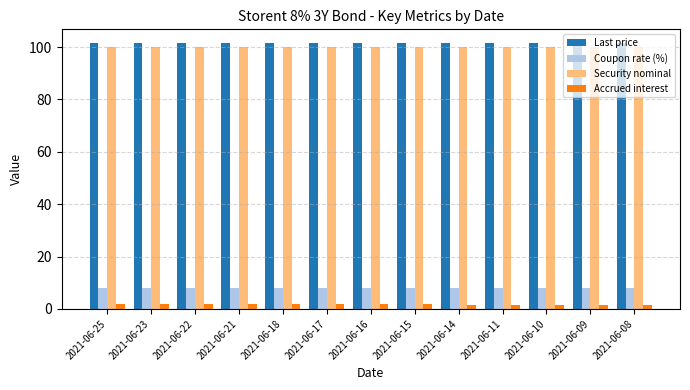

What is the greatest value displayed?

101.7